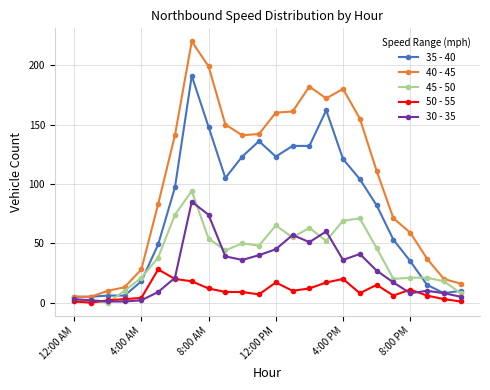

Which series has the largest range (max minus min)?

40 - 45